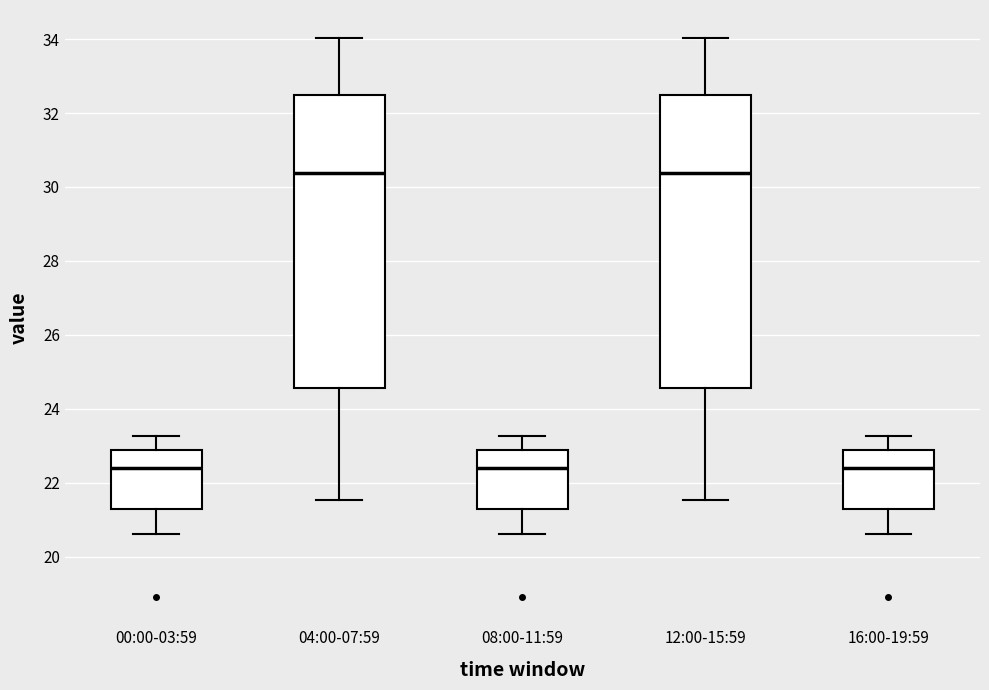

Reading left to right, transcribe this box plot: for each box, give where its median line is, the range the box spans, and where its two whiskers end, as read against the y-axis. The values are not printed on the chart, so give them approximately, as read against the axis.

00:00-03:59: median 22.4, box 21.2 to 22.8, whiskers 20.6 to 23.2
04:00-07:59: median 30.4, box 24.6 to 32.4, whiskers 21.6 to 34.0
08:00-11:59: median 22.4, box 21.2 to 22.8, whiskers 20.6 to 23.2
12:00-15:59: median 30.4, box 24.6 to 32.4, whiskers 21.6 to 34.0
16:00-19:59: median 22.4, box 21.2 to 22.8, whiskers 20.6 to 23.2